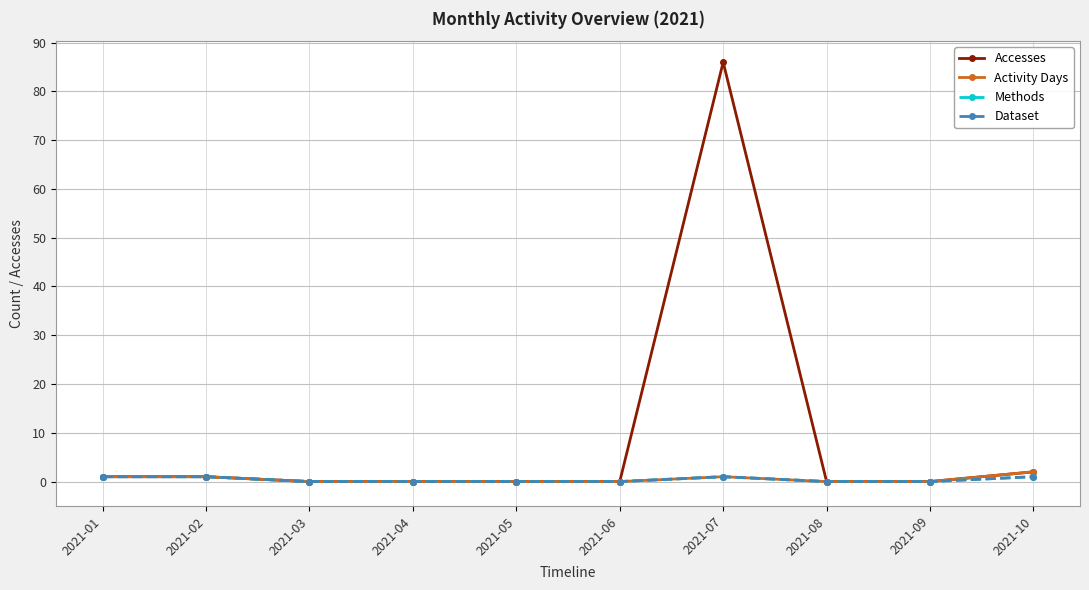

The Accesses series shows 59 at 2021-03. True or false?

False